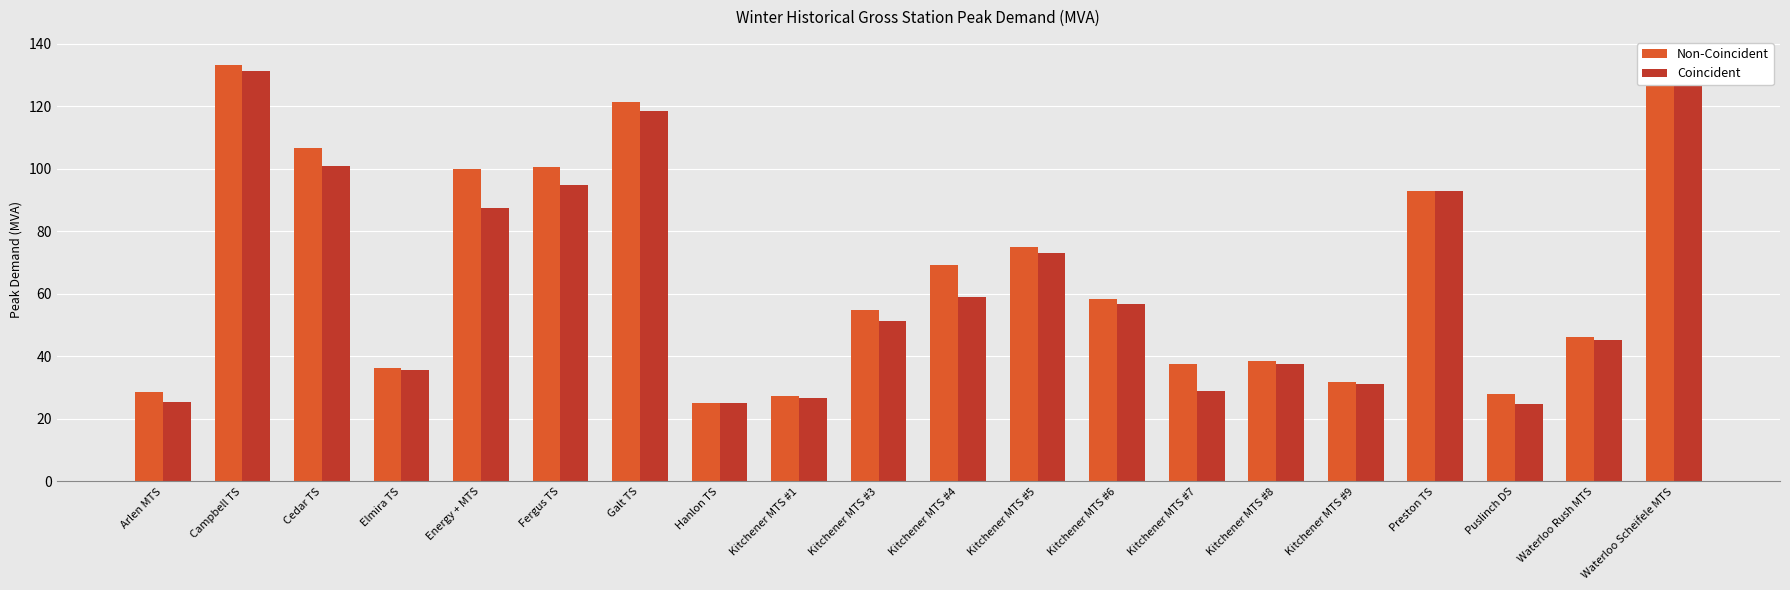

Is it true that Non-Coincident equals 58.5 at Kitchener MTS #6?

True